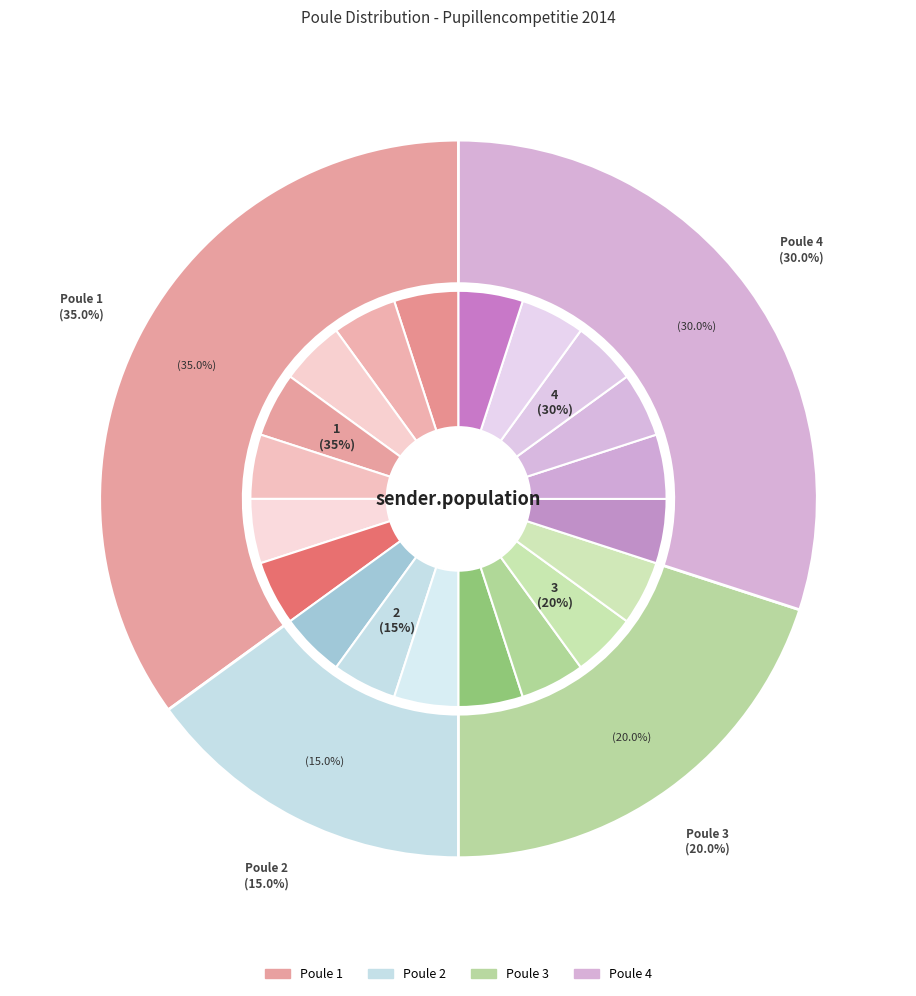

How many segments does this pie chart have?

4